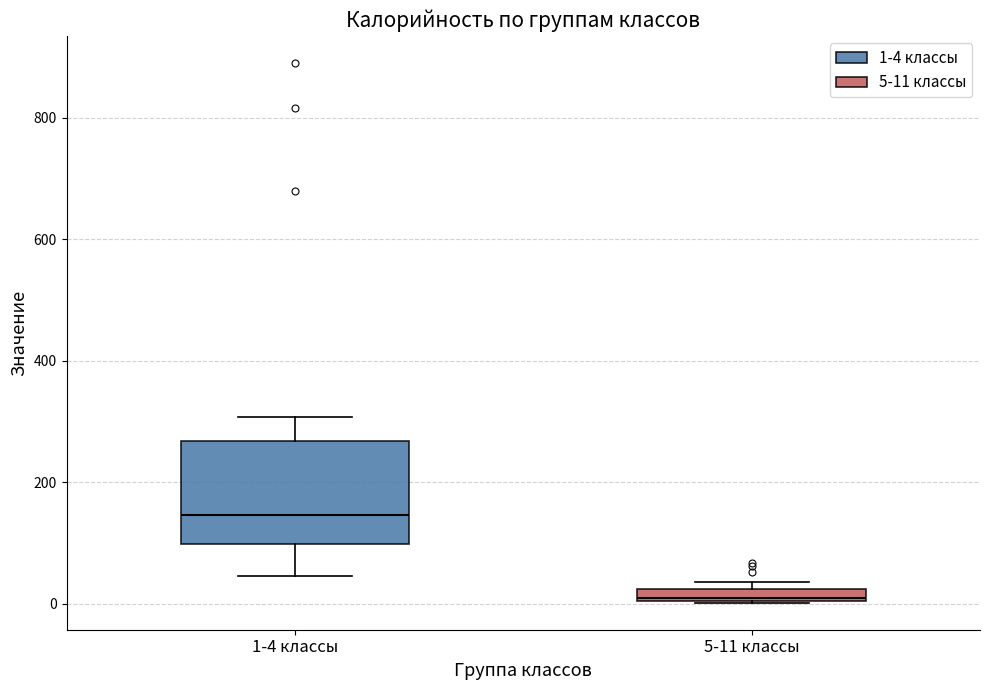

Which box's median line is the lowest?

5-11 классы